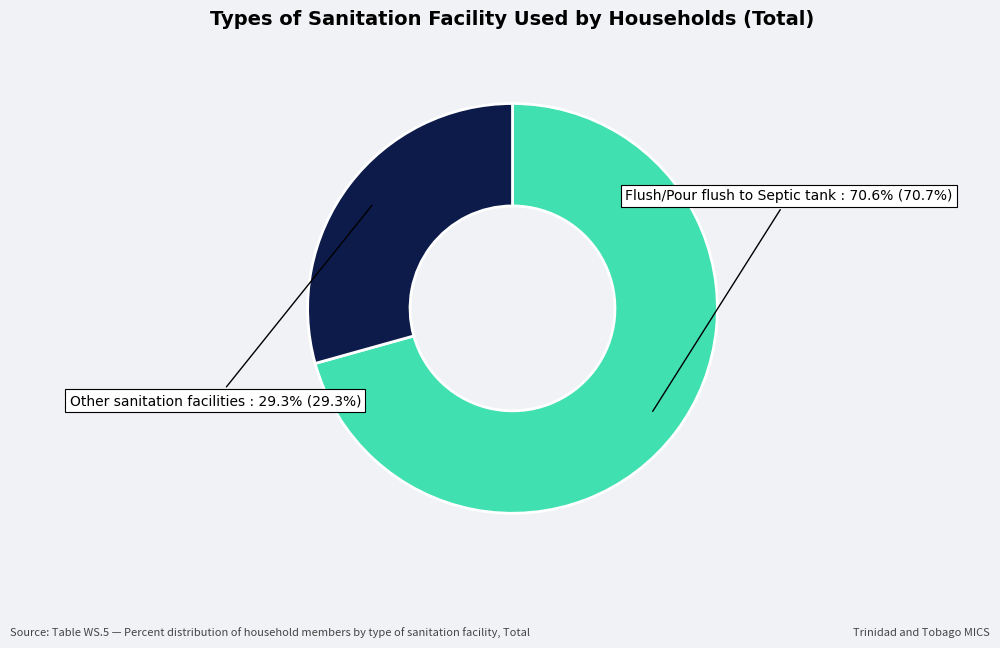

Which slice is the largest?

Flush/Pour flush to Septic tank